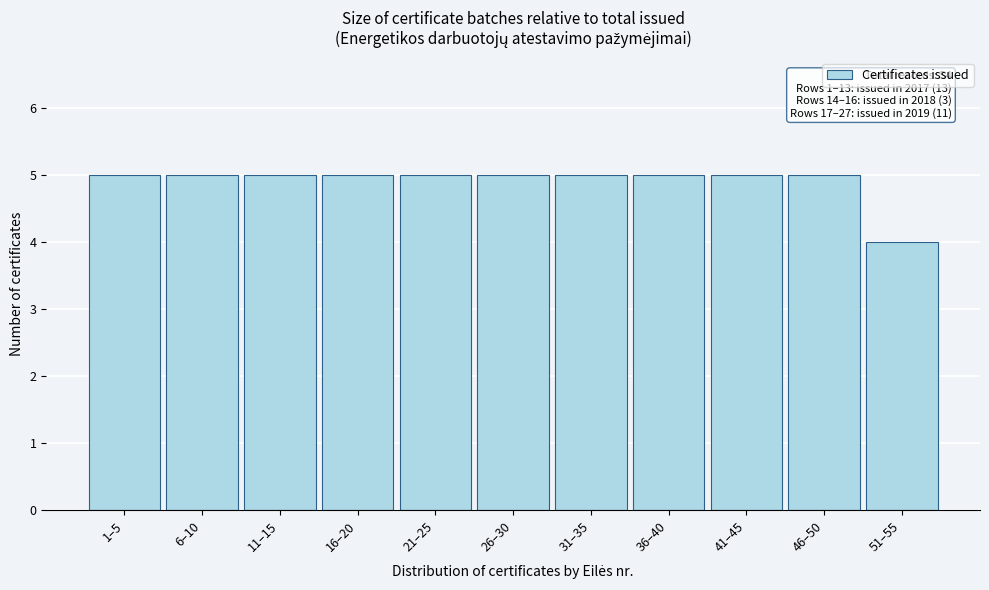

Reading left to right, extract all data points from this chart.

5	5	5	5	5	5	5	5	5	5	4